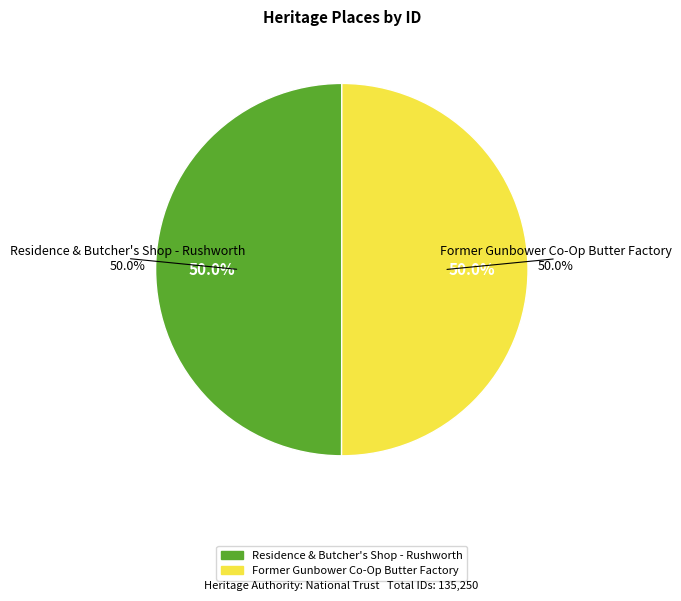

Is there any slice that represents more than half of the pie?

Yes